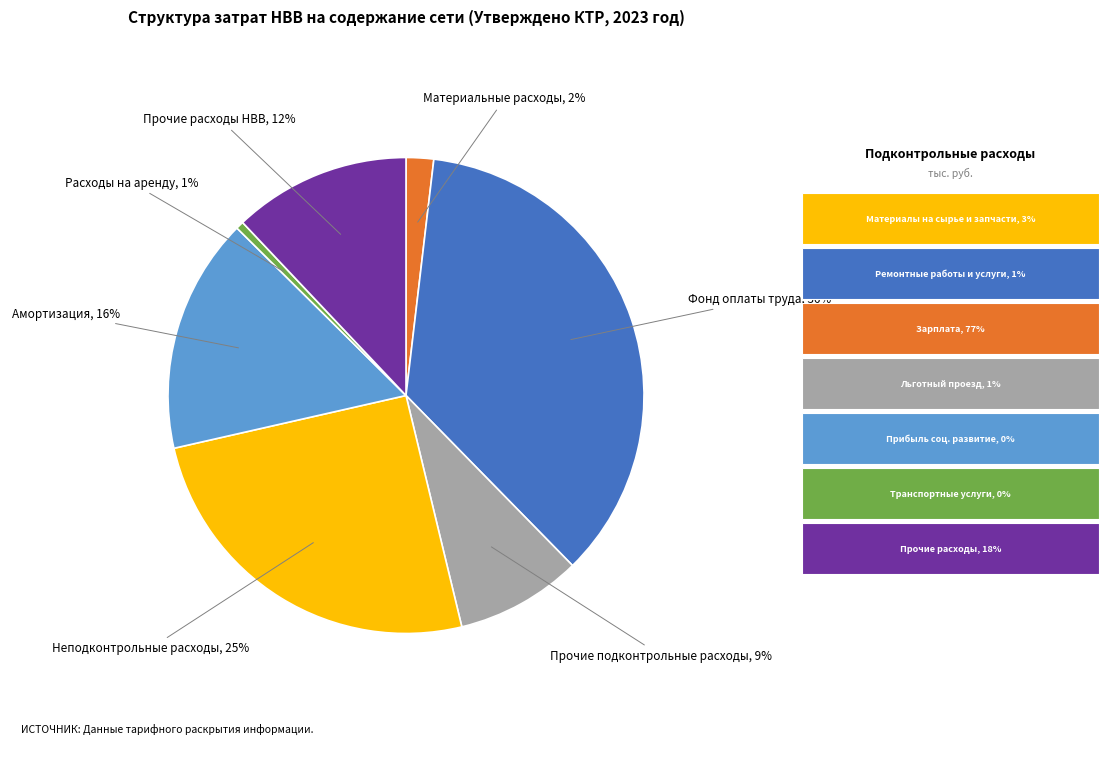

Does Неподконтрольные расходы account for over 50% of the chart?

No